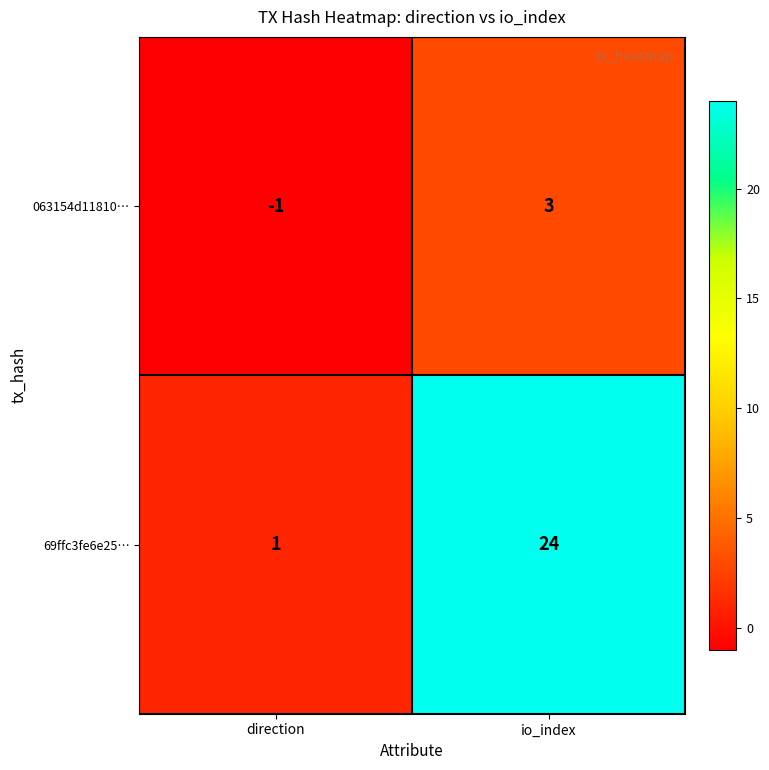

Where is 063154d11810… nearest to the value 1?

direction